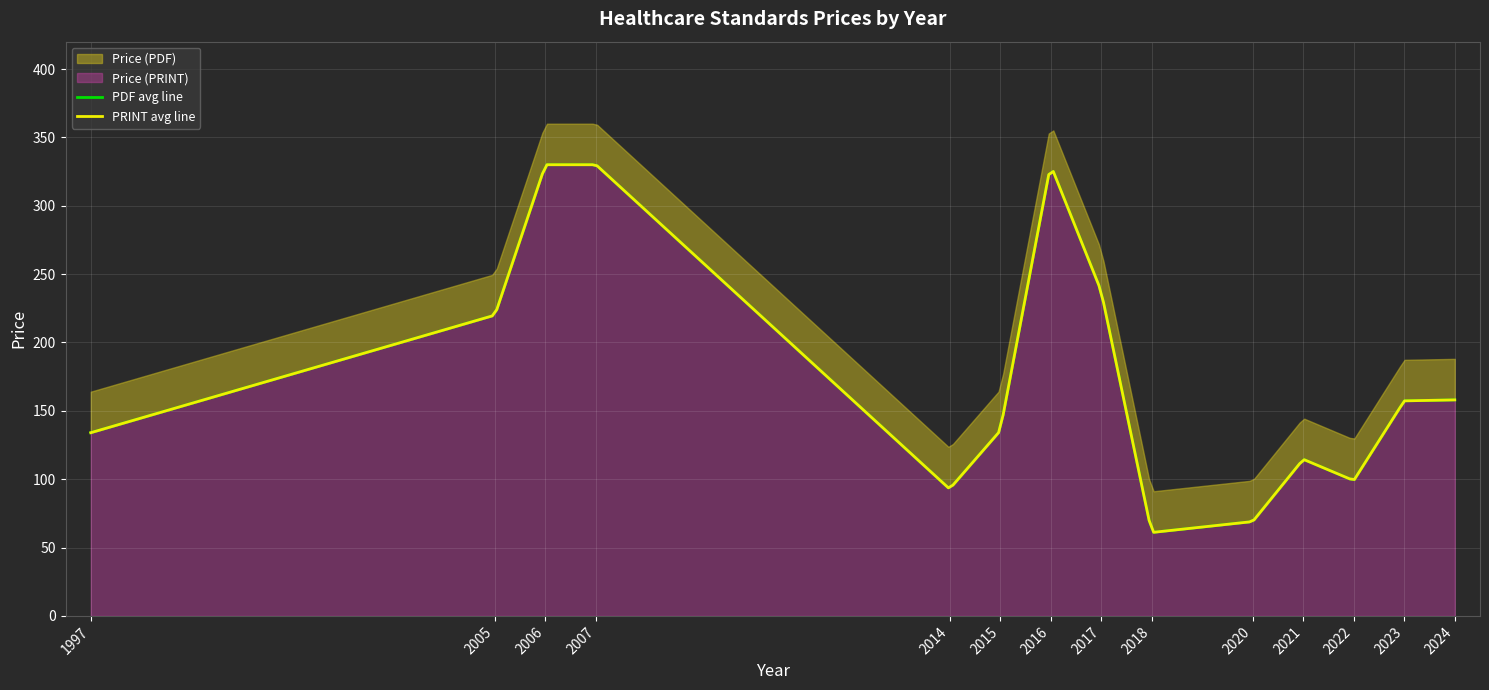

Which category has the lowest value in the Price (PDF) series?

2018